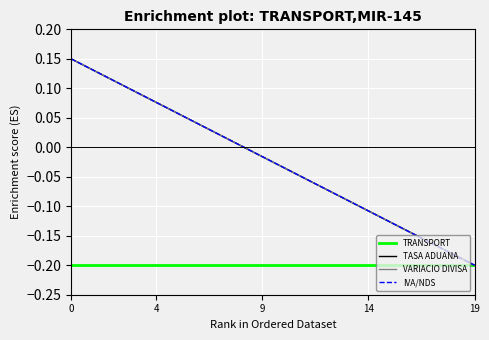

Does the chart have visible grid lines?

Yes